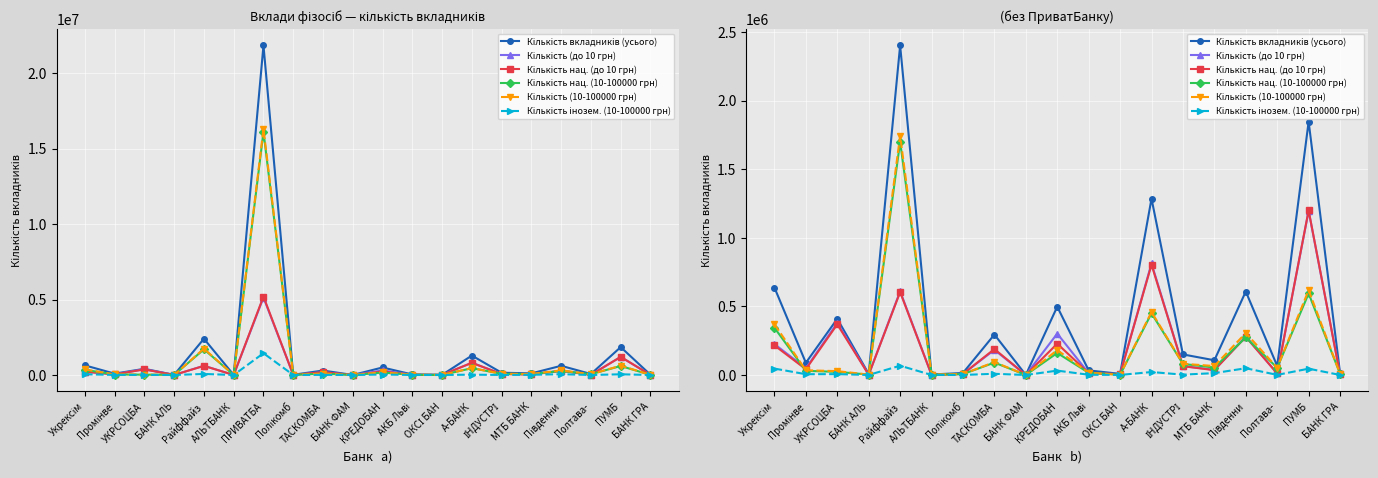

Which series has the widest spread of values?

Кількість вкладників (усього)